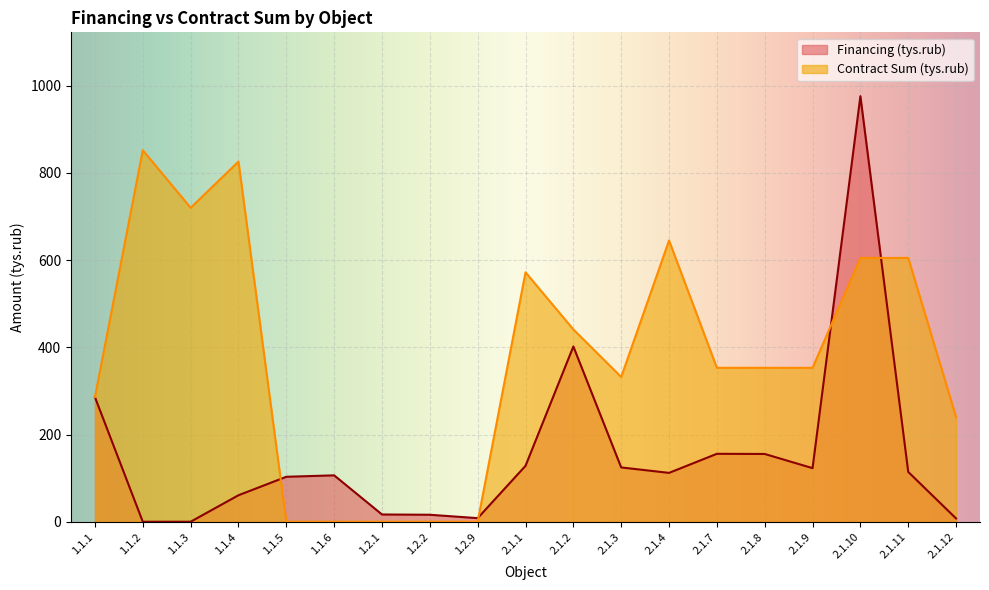

Which has a higher value, 2.1.8 or 2.1.3?

2.1.8